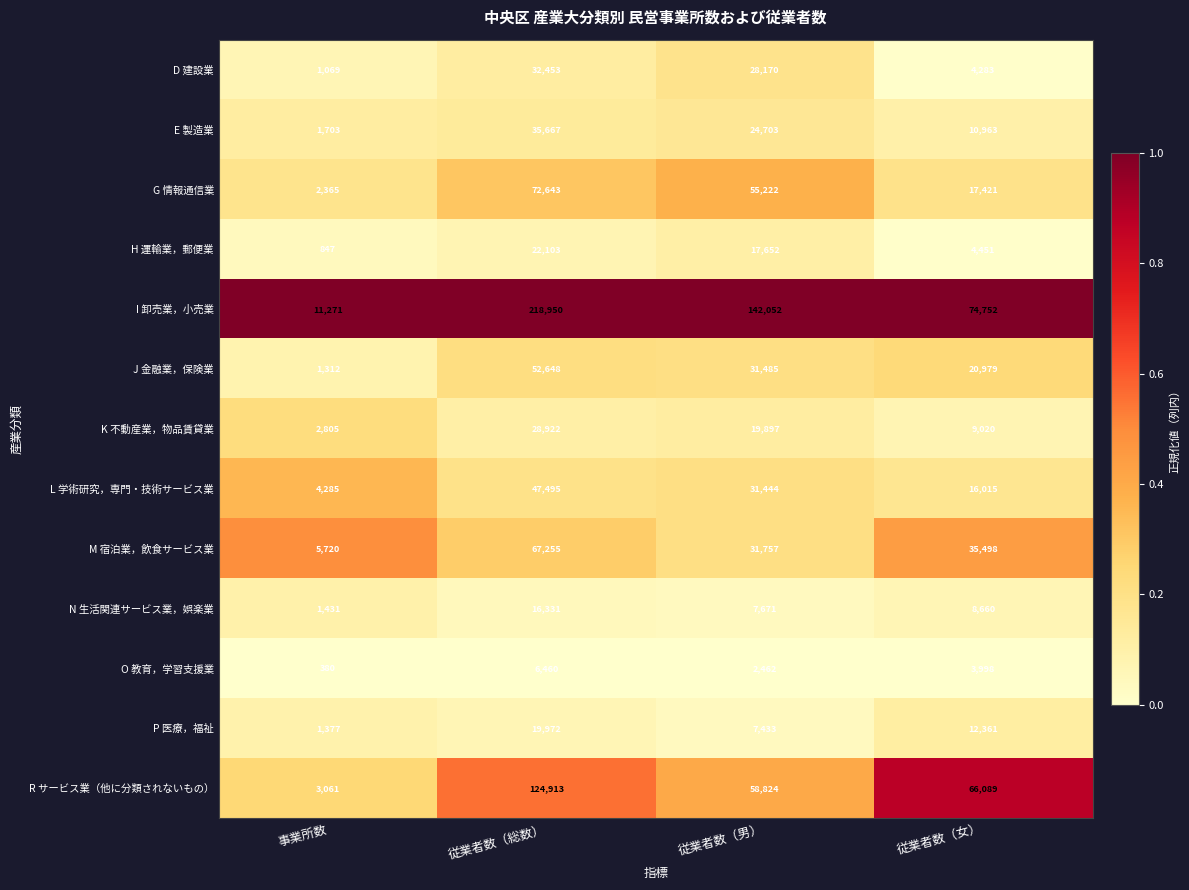

What is the maximum value for D 建設業?

32453